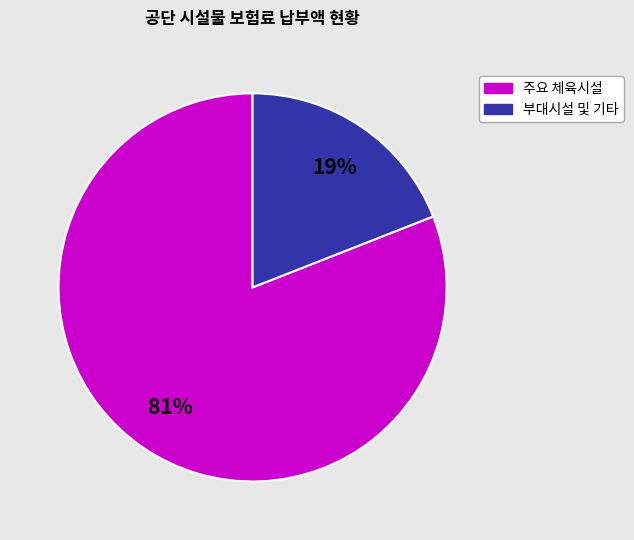

How many slices are in this pie chart?

2